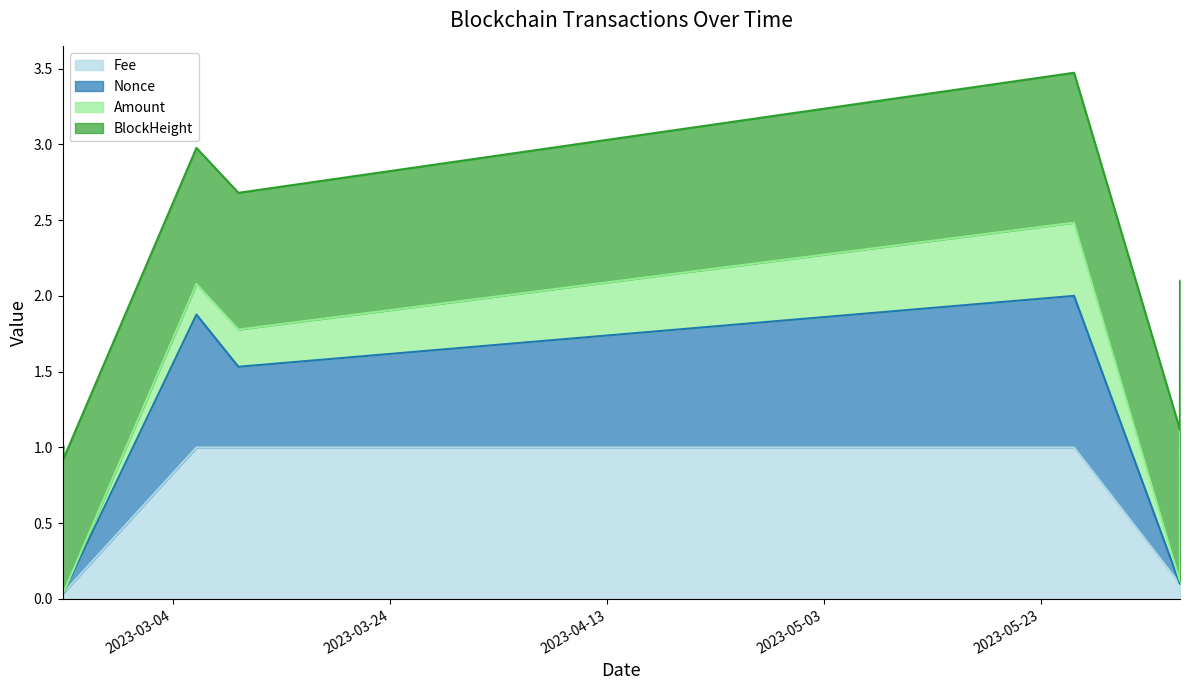

Which series has the largest range (max minus min)?

Nonce